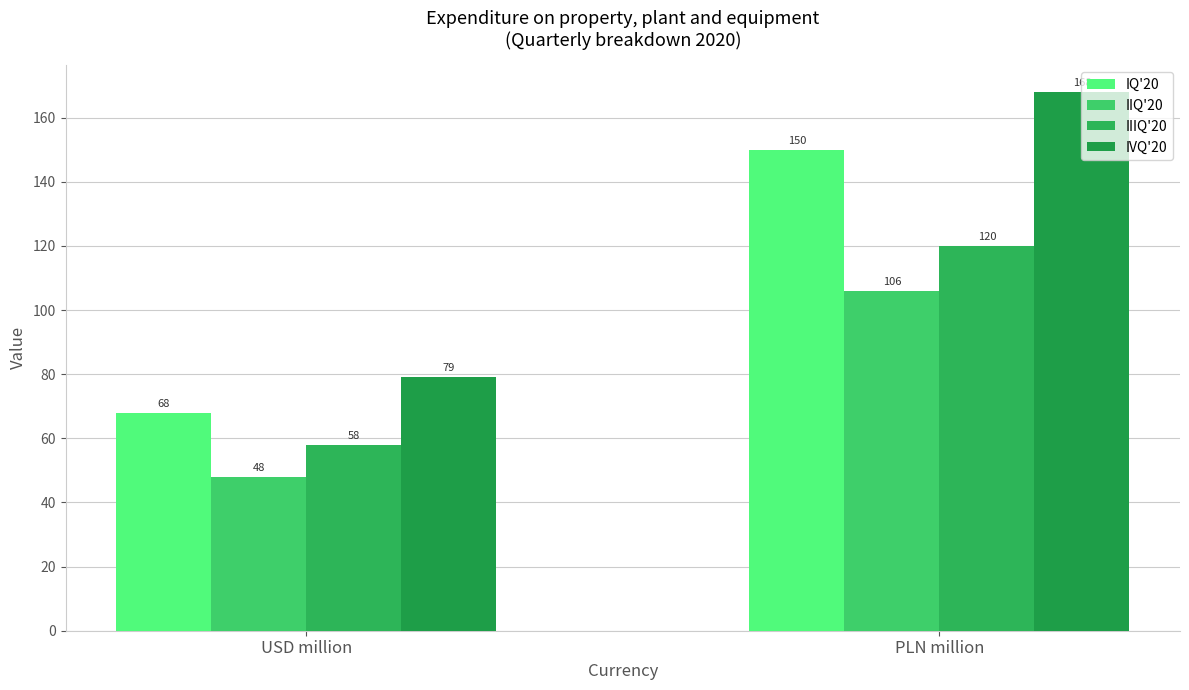

At USD million, list the series in order from largest to smallest.

IVQ'20, IQ'20, IIIQ'20, IIQ'20